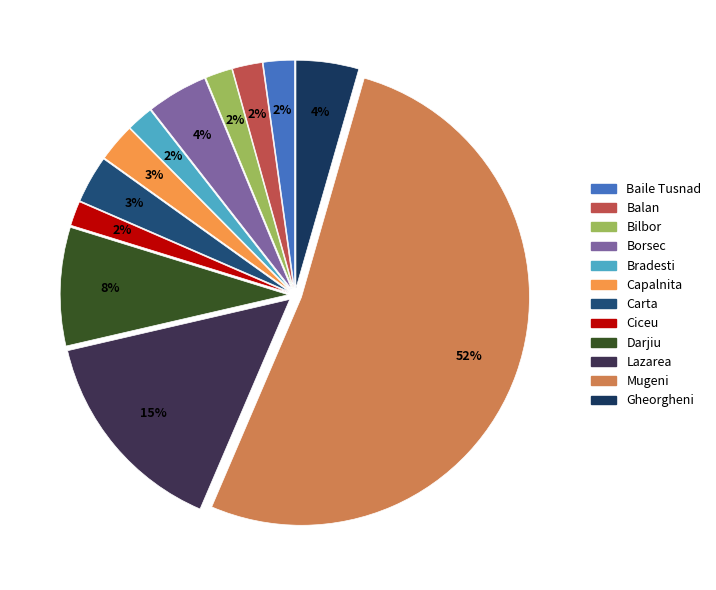

Rank the categories by value from lowest to highest.

Ciceu, Bradesti, Bilbor, Balan, Baile Tusnad, Capalnita, Carta, Borsec, Gheorgheni, Darjiu, Lazarea, Mugeni